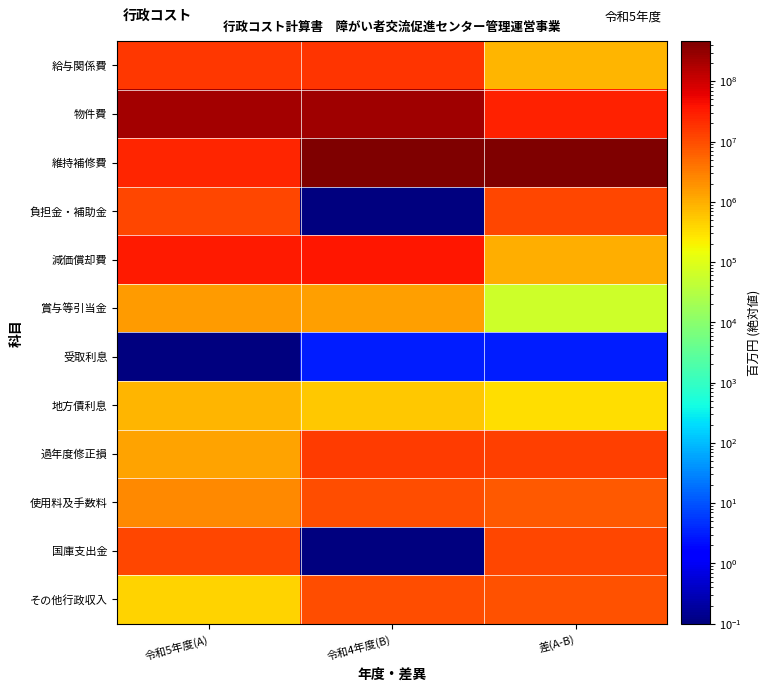

At 差(A-B), list the series in order from smallest to largest.

受取利息, 賞与等引当金, 地方債利息, 給与関係費, 減価償却費, 使用料及手数料, その他行政収入, 負担金・補助金, 国庫支出金, 過年度修正損, 物件費, 維持補修費